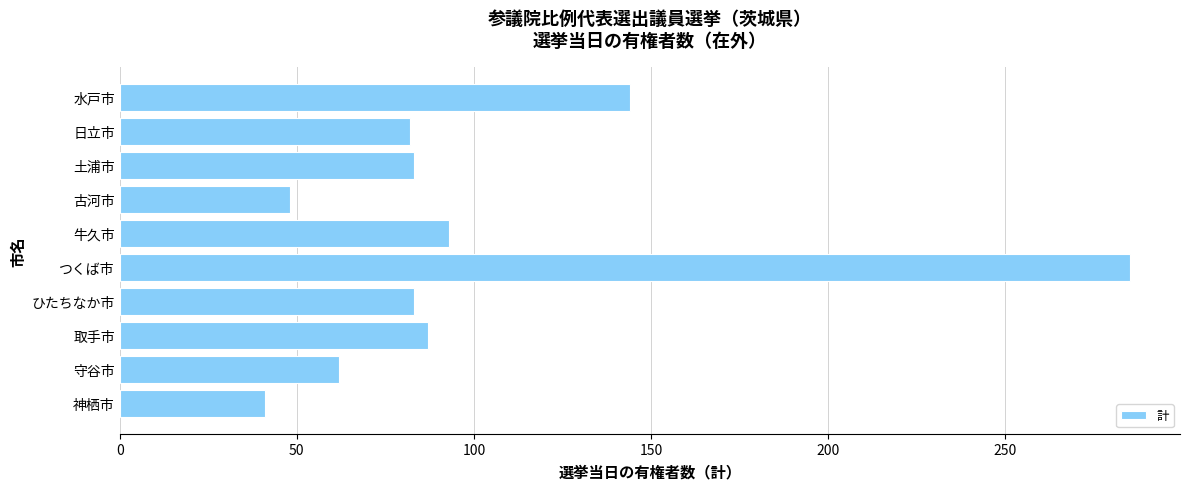

What is the label of the 7th bar from the bottom?

古河市